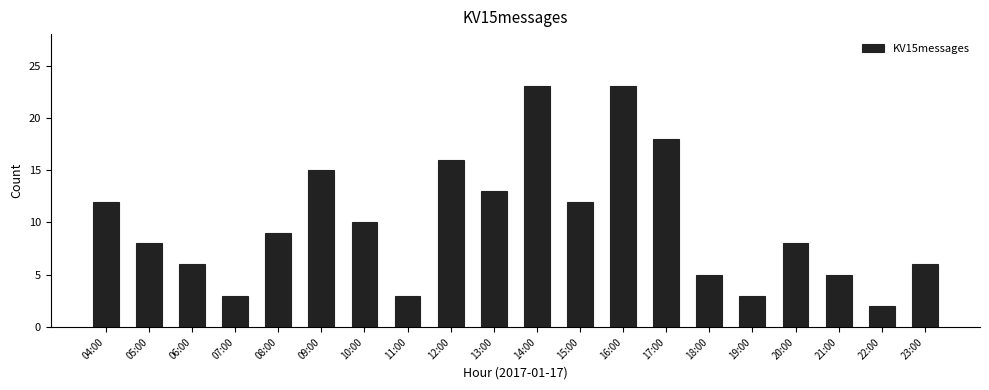

What position from the left is 19:00?

16